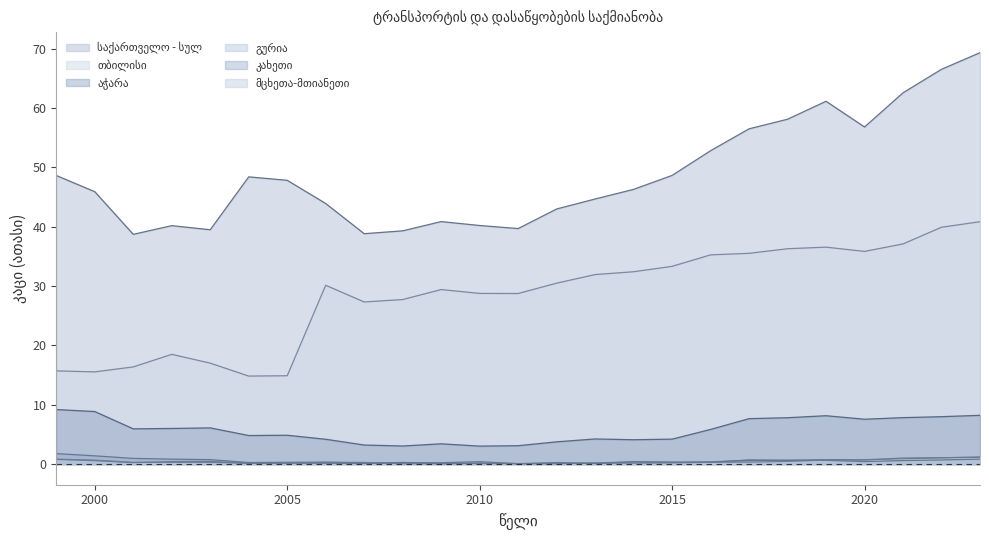

After their last crossing, which series has the higher values: მცხეთა-მთიანეთი or კახეთი?

მცხეთა-მთიანეთი